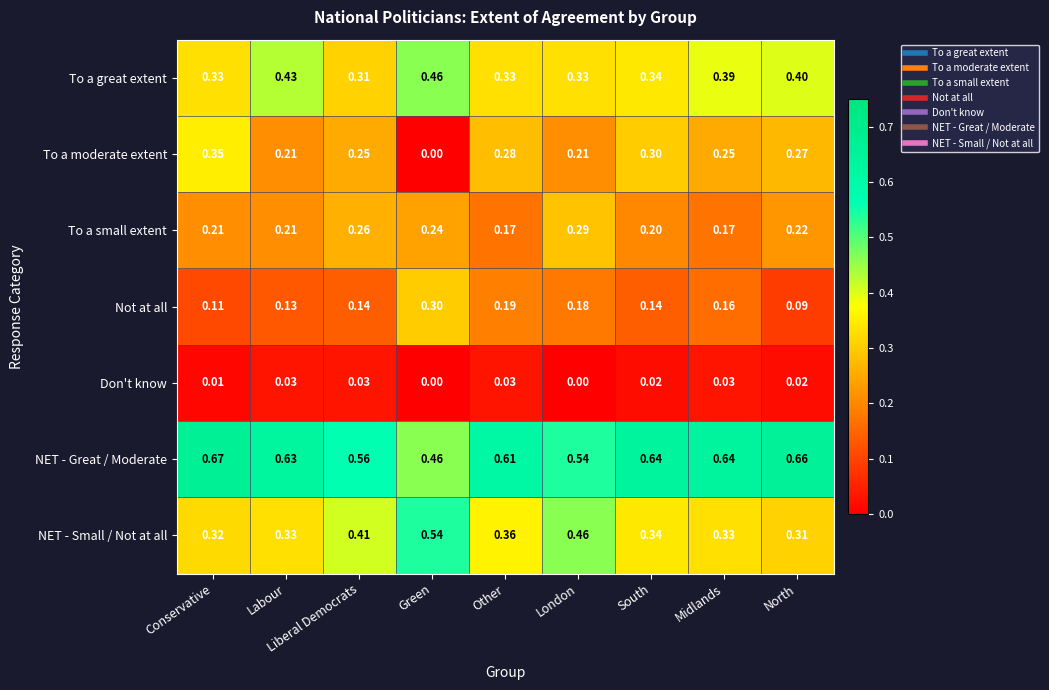

Which series has the widest spread of values?

To a moderate extent